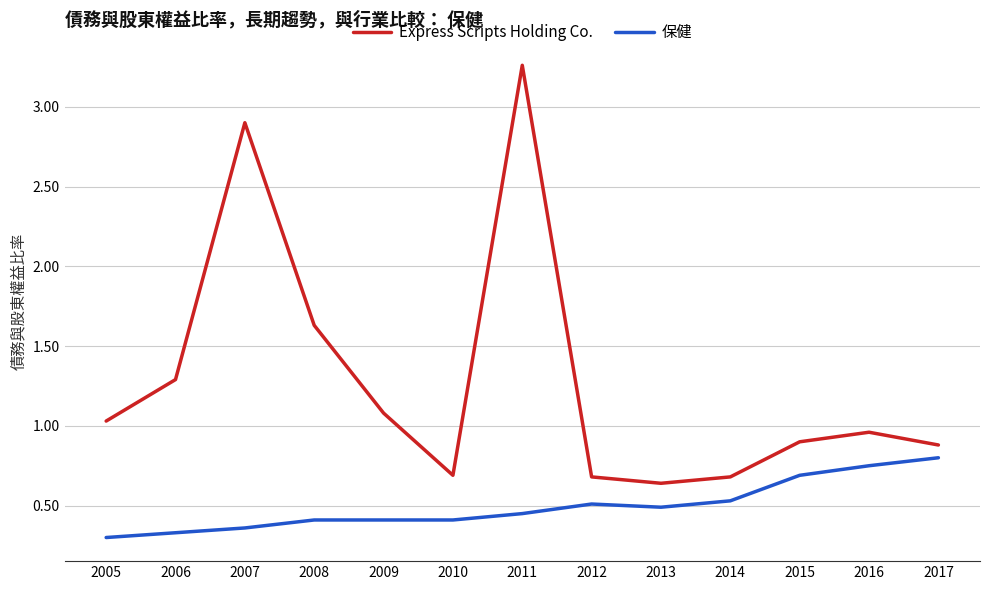

True or false: Express Scripts Holding Co. and 保健 intersect in this chart.

False